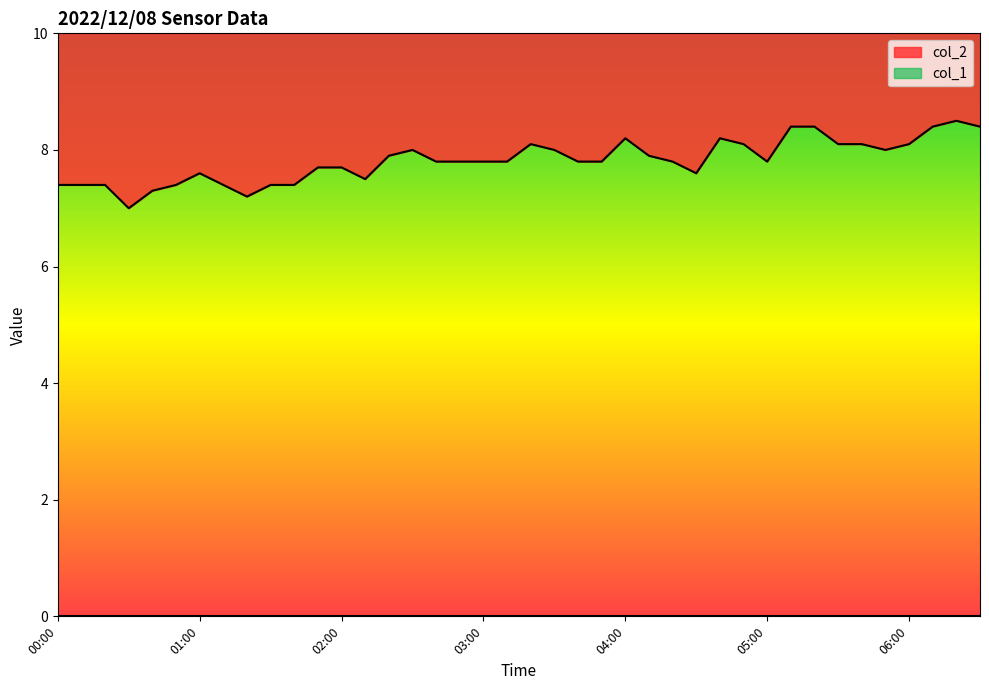

What value does the data have at 03:00?

7.8